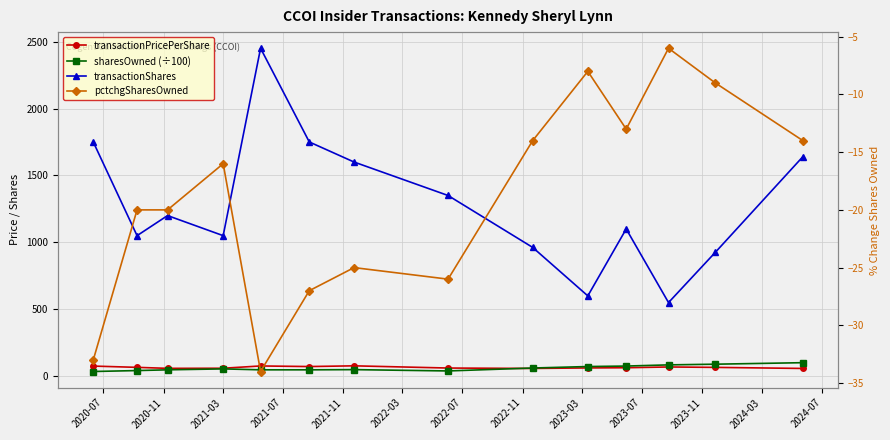

Between 2022-07 and 2024-07, which series saw the biggest shift?

transactionShares